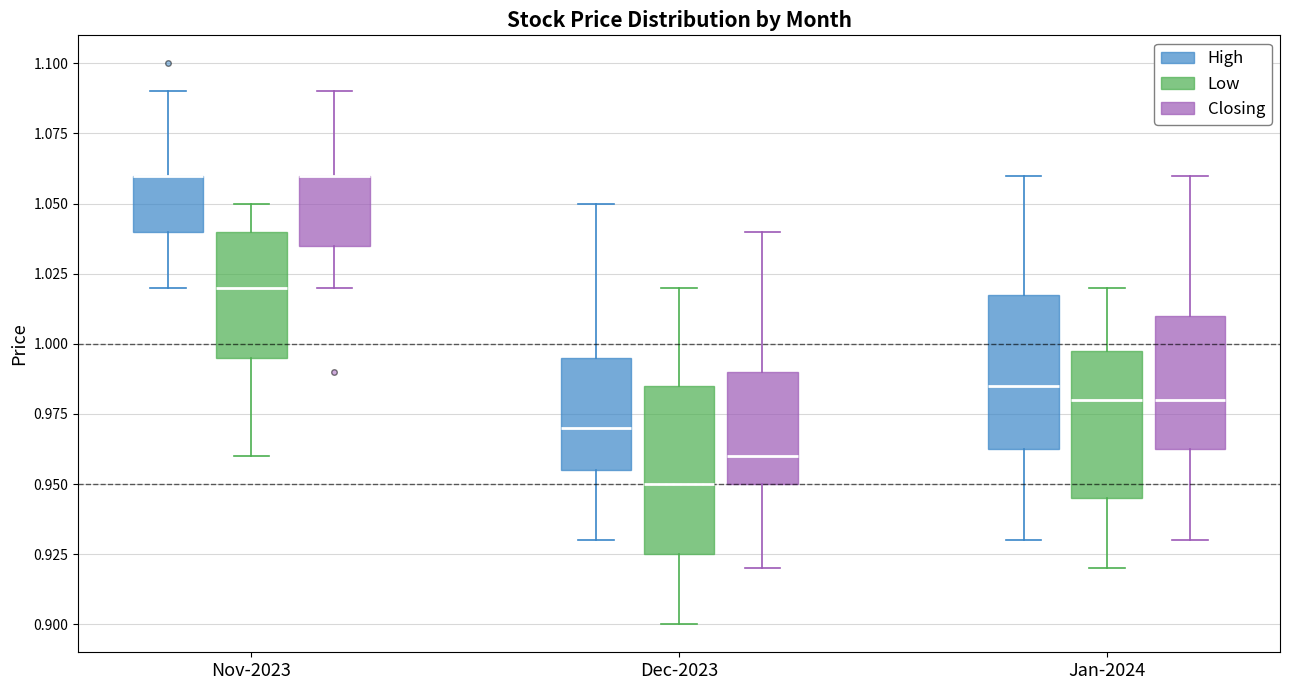

Where does the median line of the box for Nov-2023 (Low) sit on the y-axis? The values are not printed on the chart, so give them approximately, as read against the axis.

1.020